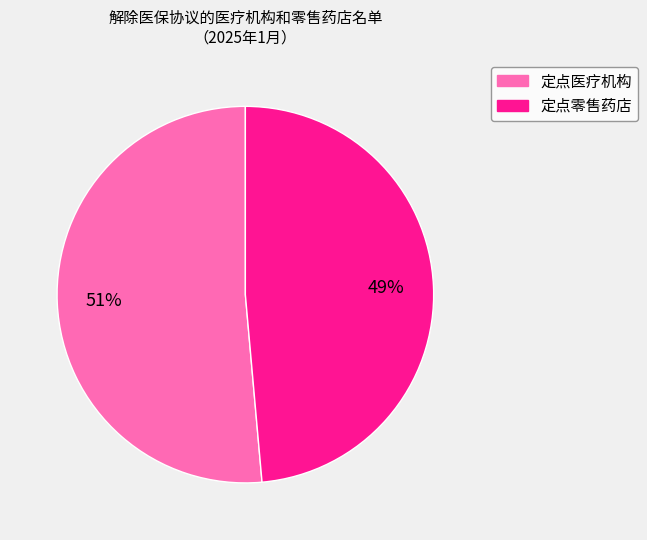

Which slice represents more than half of the pie?

定点医疗机构